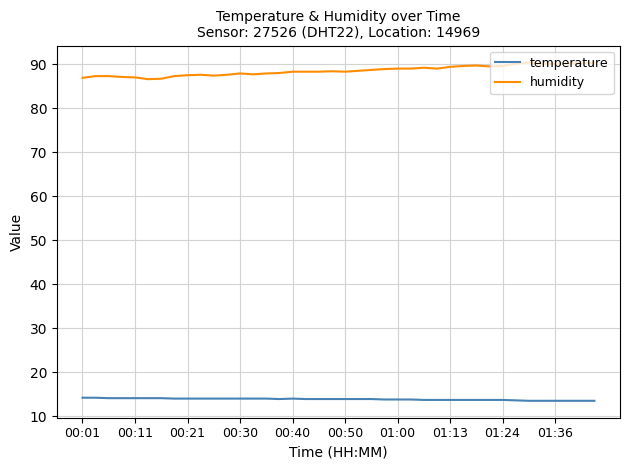

What is the minimum value for temperature?

13.5